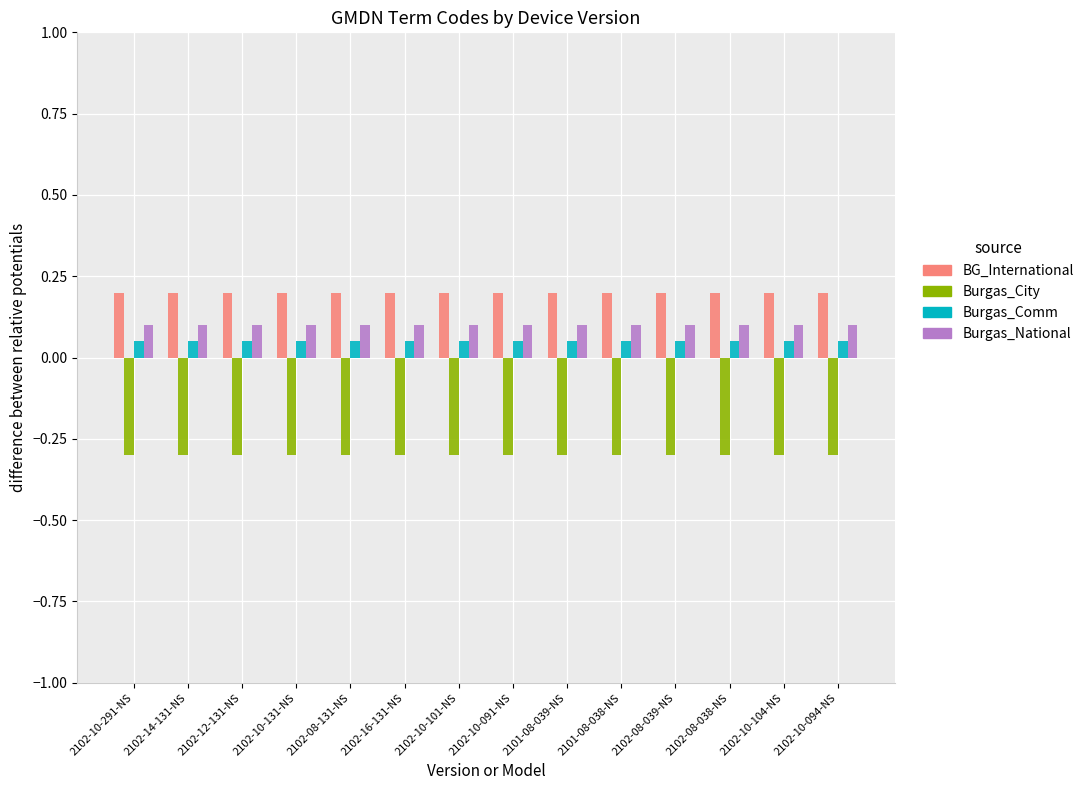

Are the bars horizontal?

No